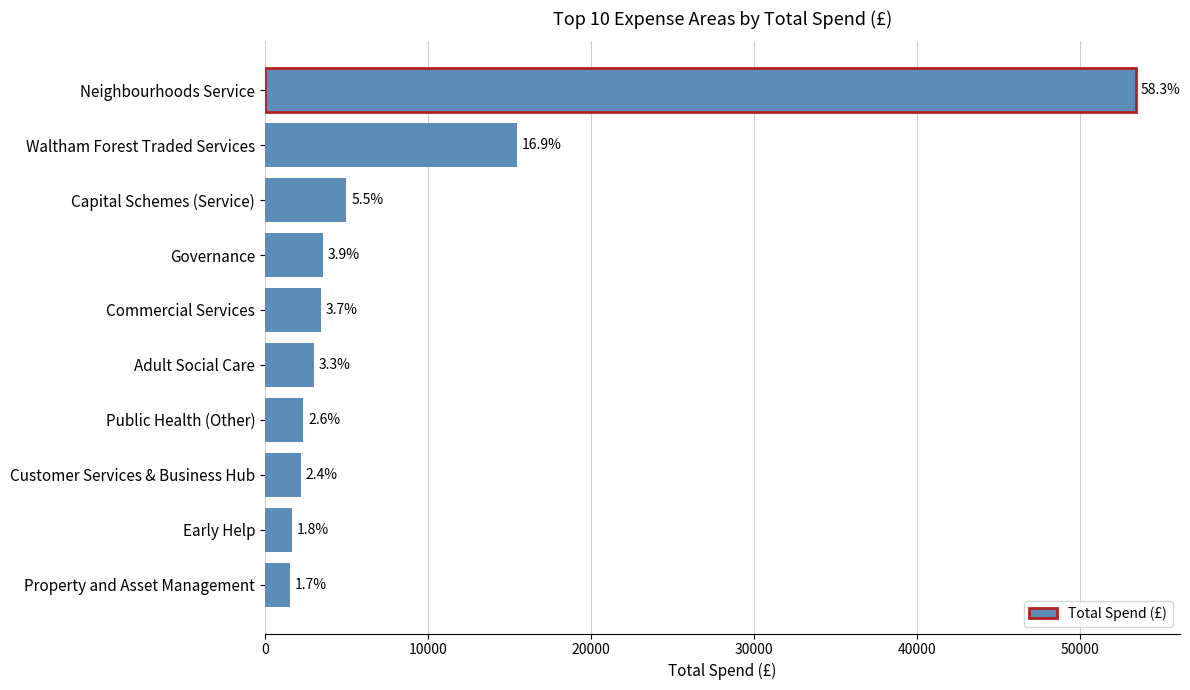

How many bars are there in total?

10